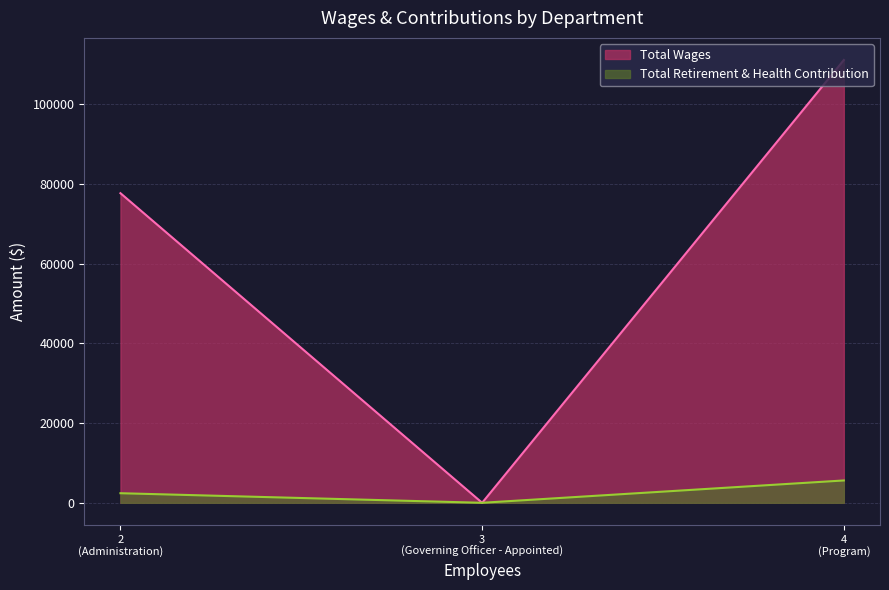

At Governing Officer - Appointed, list the series in order from smallest to largest.

Total Wages, Total Retirement & Health Contribution